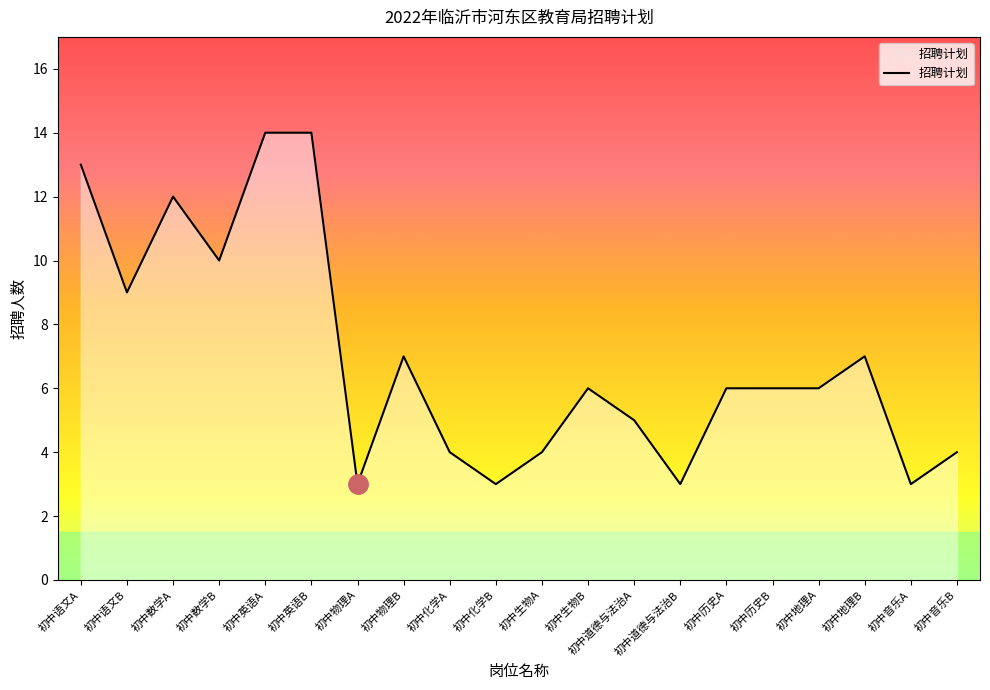

What position from the right is 初中音乐A?

2